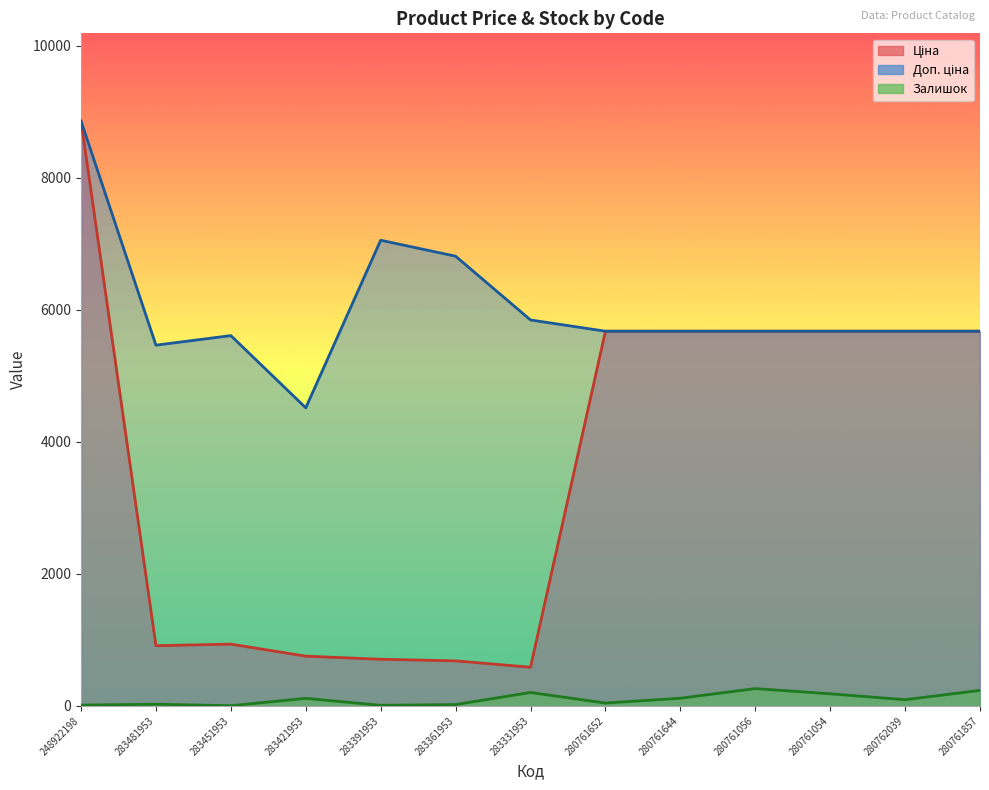

What is the label of the 5th point from the left?

283391953